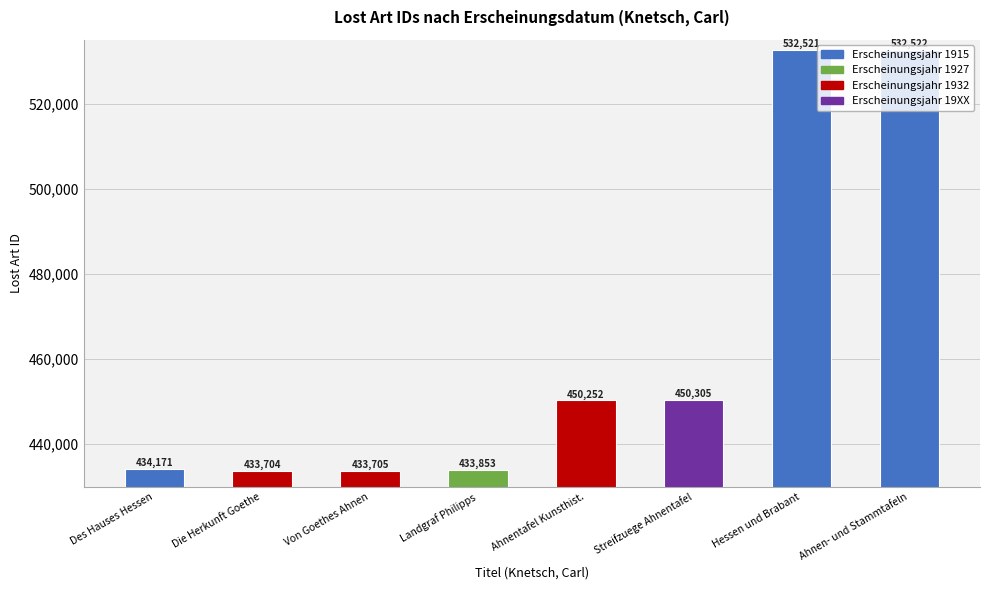

Approximately how many times larger is the value at Ahnen- und Stammtafeln compared to Hessen und Brabant?

1.0